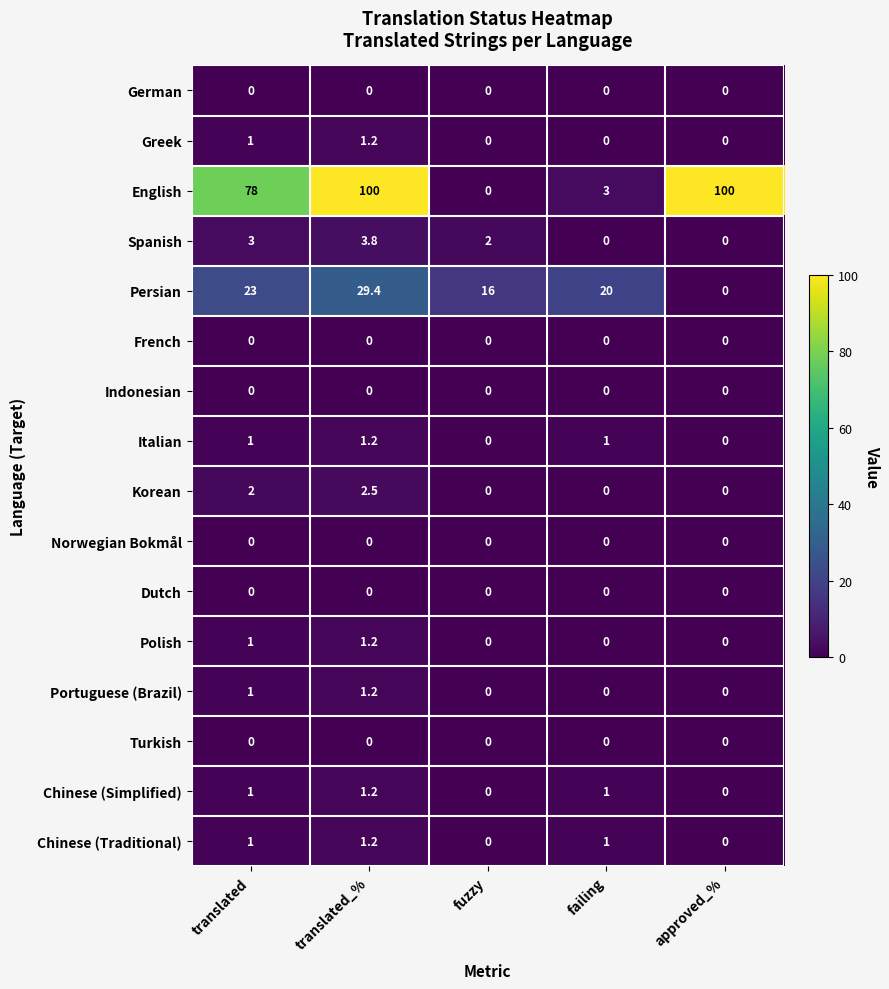

Between failing and approved_%, which series saw the biggest shift?

English